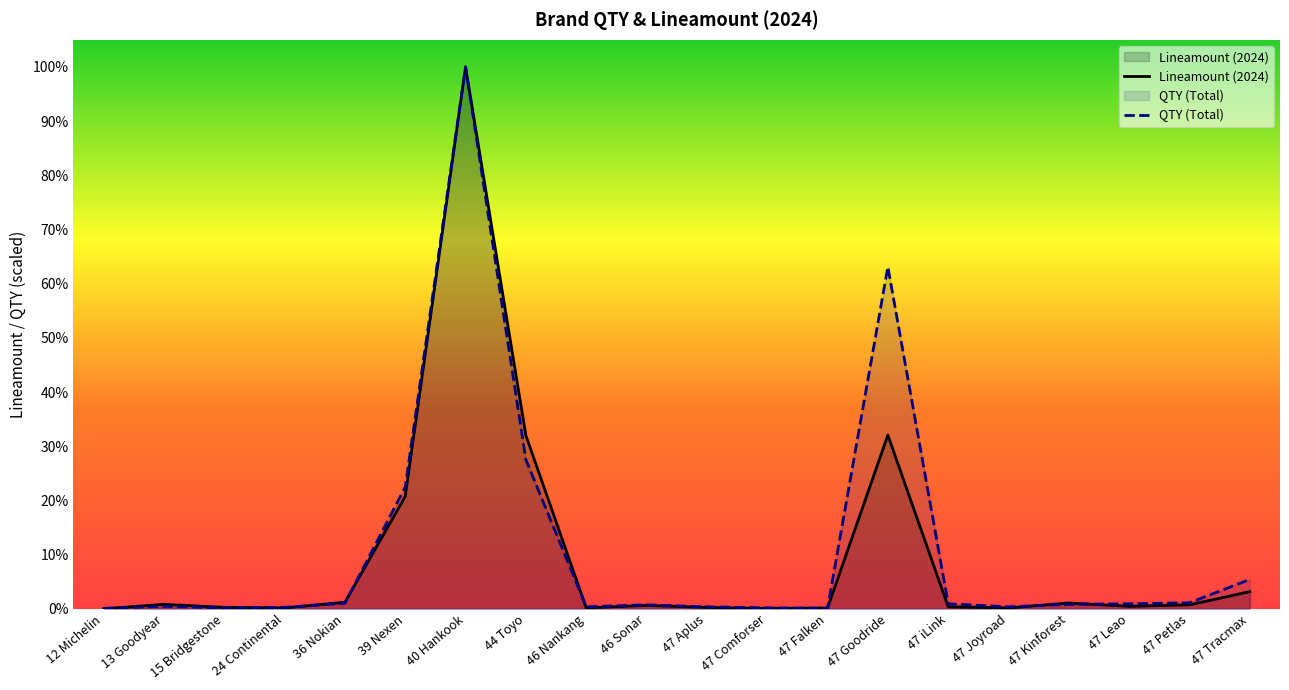

Which series changed the most between 36 Nokian and 46 Nankang?

Lineamount (2024)